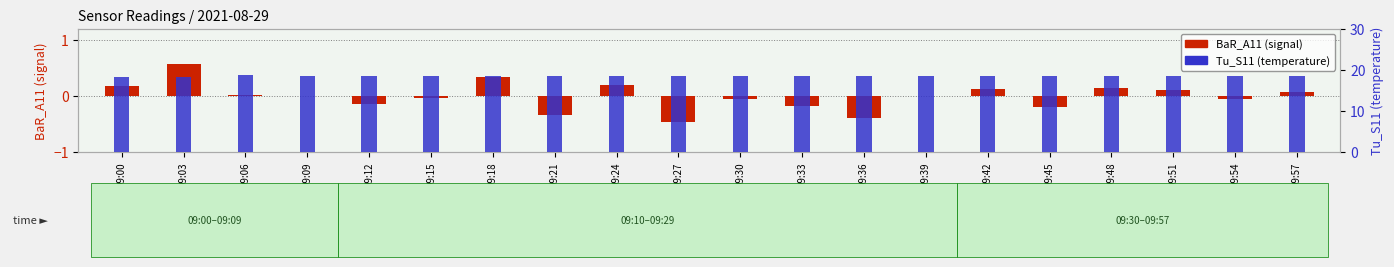

What value does the Tu_S11 series have at 09:45?

18.5